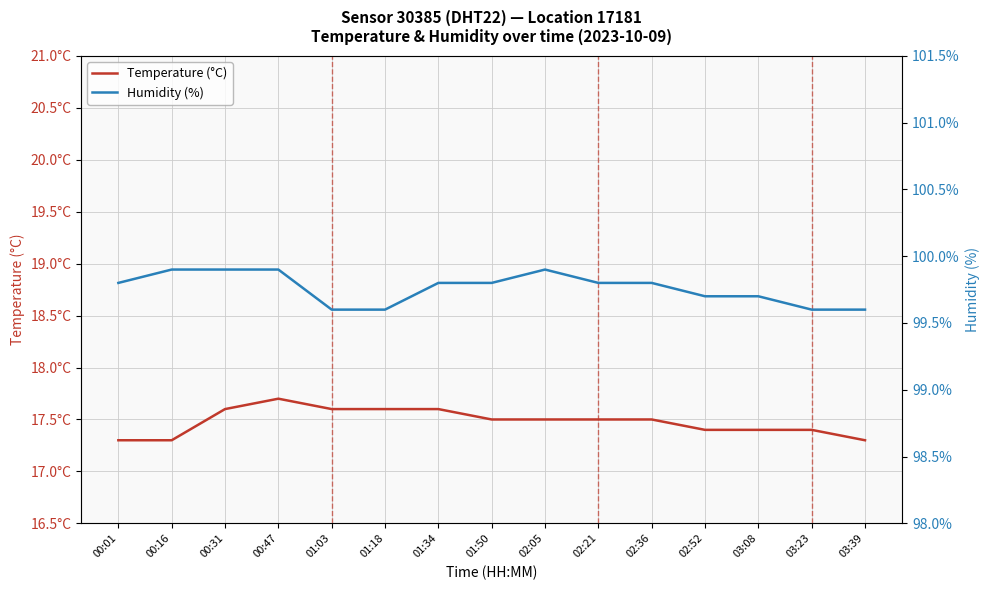

What is the difference between the Humidity (%) values at 01:18 and 02:36?

0.2